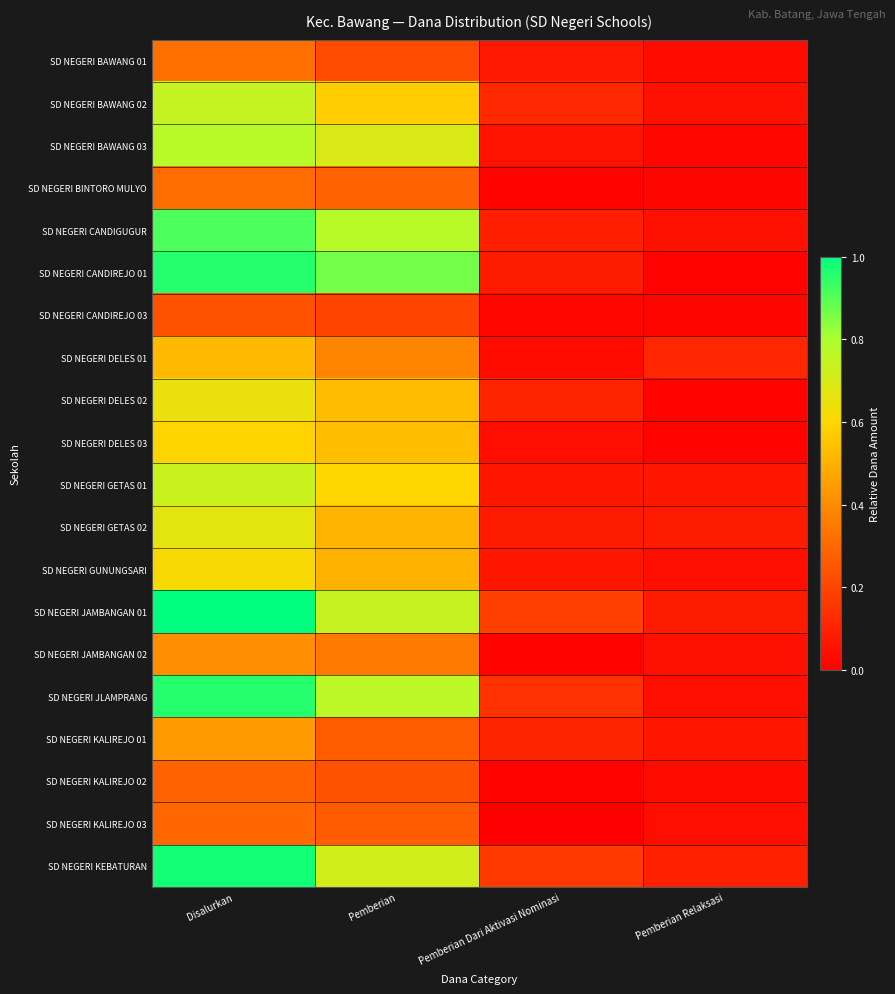

Which series has the largest range (max minus min)?

SD NEGERI CANDIREJO 01